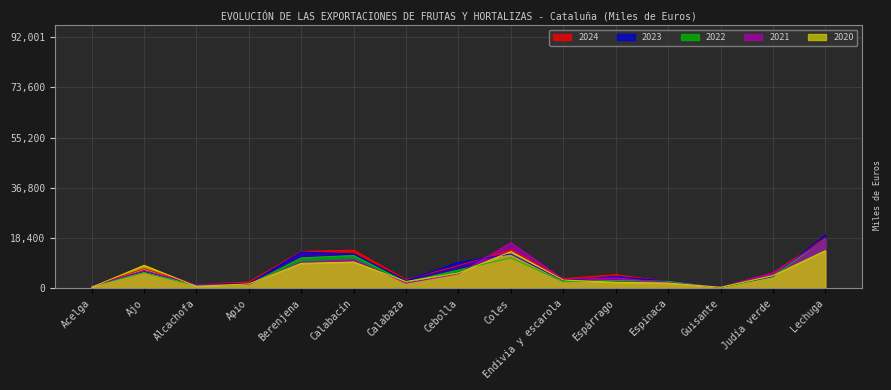

What is the difference between the 2020 values at Coles and Acelga?

13083